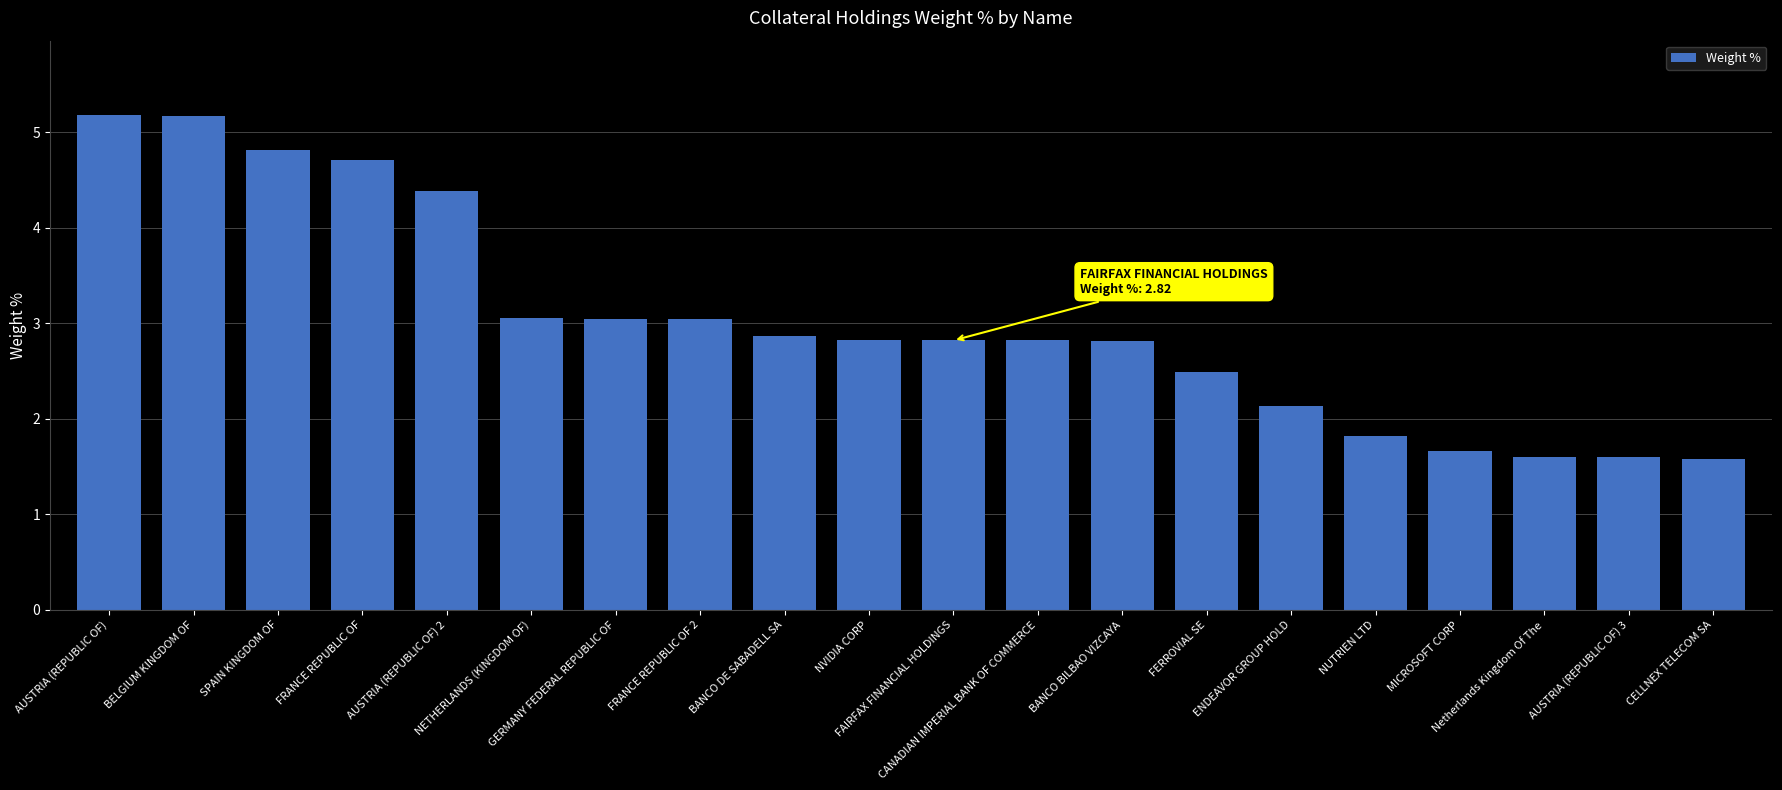

What is the value of the 4th bar from the left?

4.7